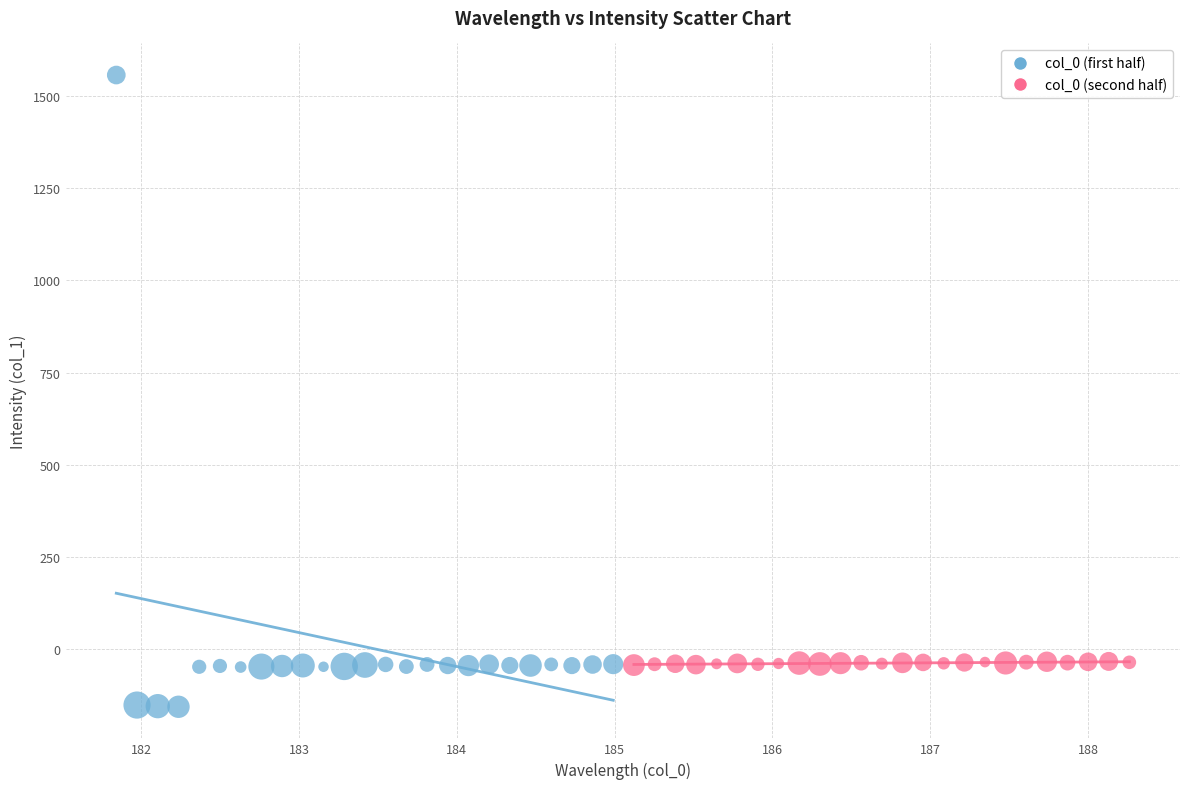

Which series contains the lowest Y value?

col_0 (first half)